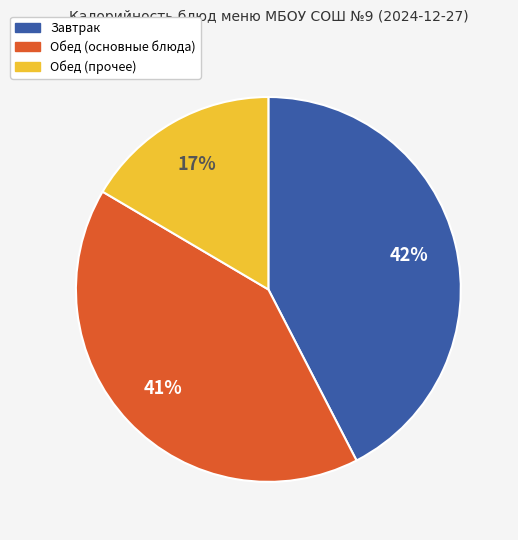

To the nearest percent, what is the average slice percentage?

33%